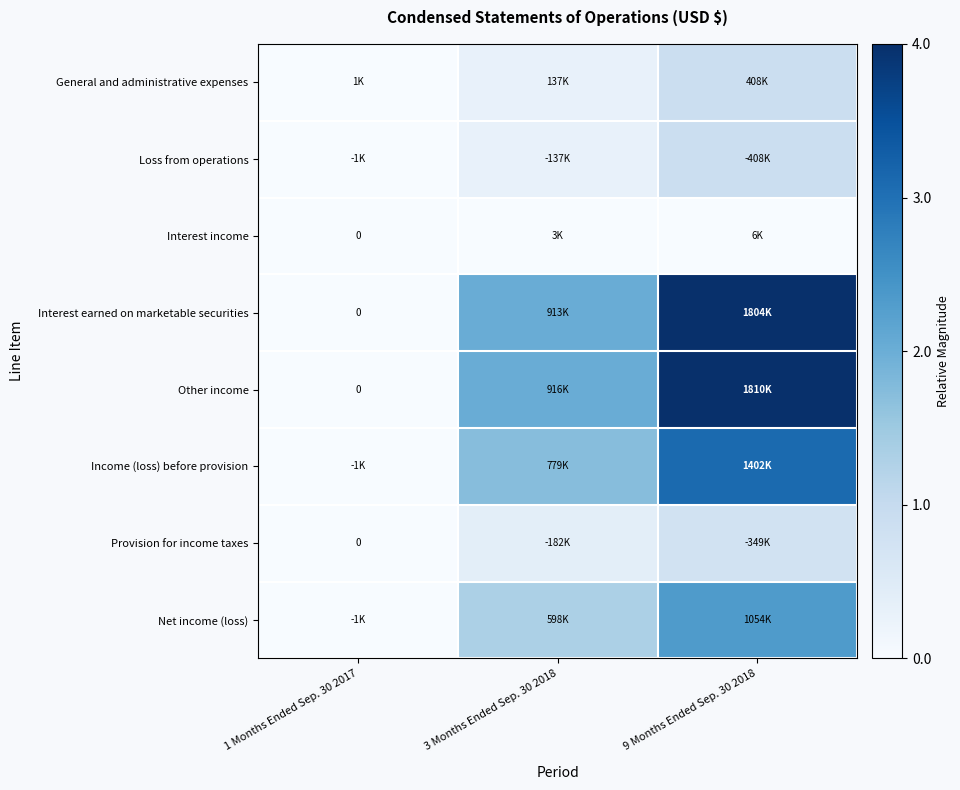

The value of Interest income at 3 Months Ended Sep. 30 2018 is 0.0. True or false?

False